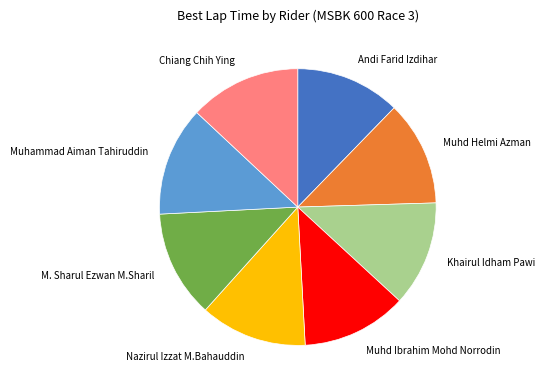

True or false: Nazirul Izzat M.Bahauddin accounts for 19% of the total.

False